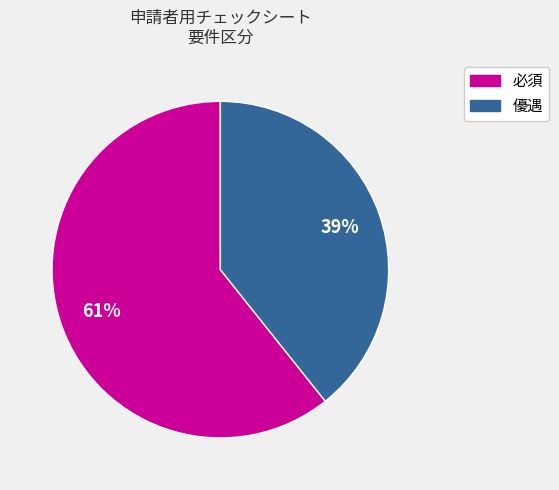

True or false: 必須 accounts for 68% of the total.

False